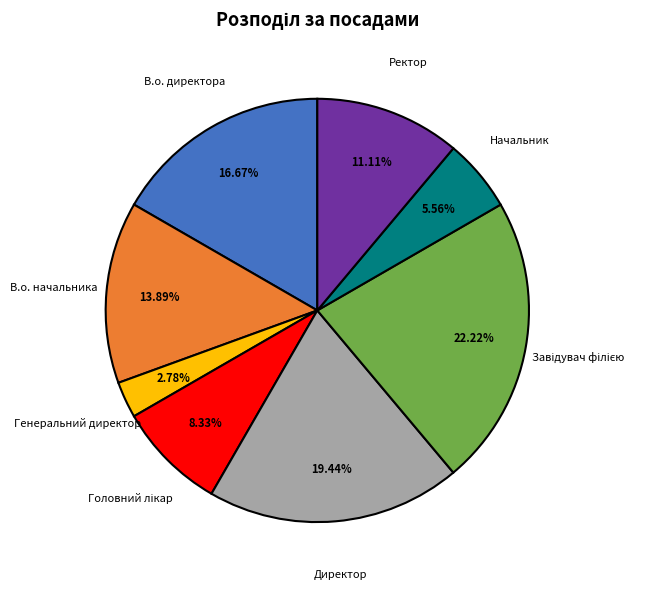

What is the smallest slice in the pie chart?

Генеральний директор